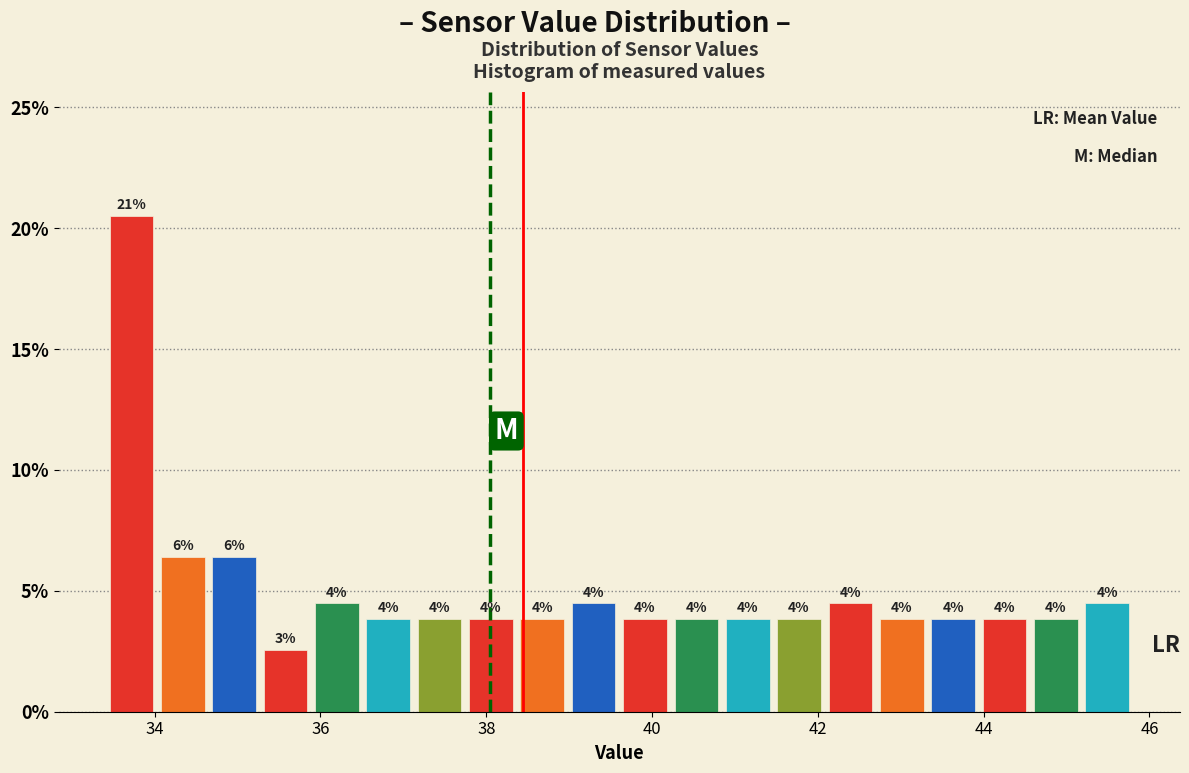

Around what value on the x-axis is the tallest bar? Give the approximate position of its centre, as read against the axis.

33.8